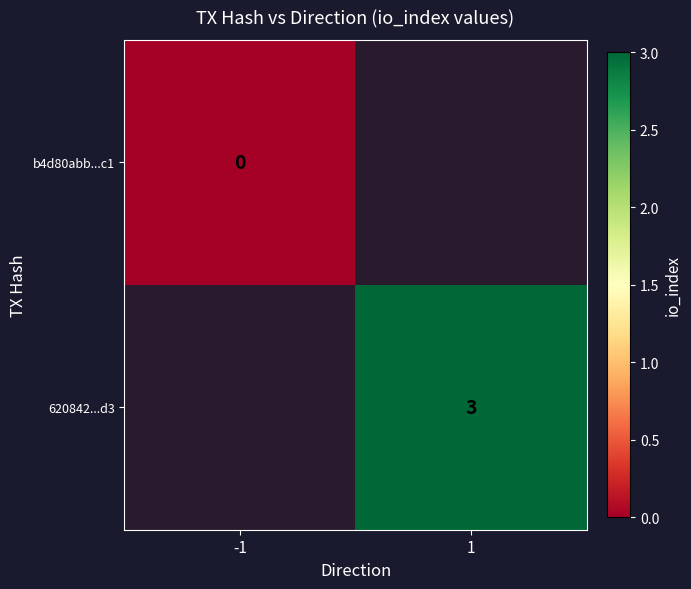

Is the value of b4d80abb...c1 at -1 greater than the value of 620842...d3 at 1?

No